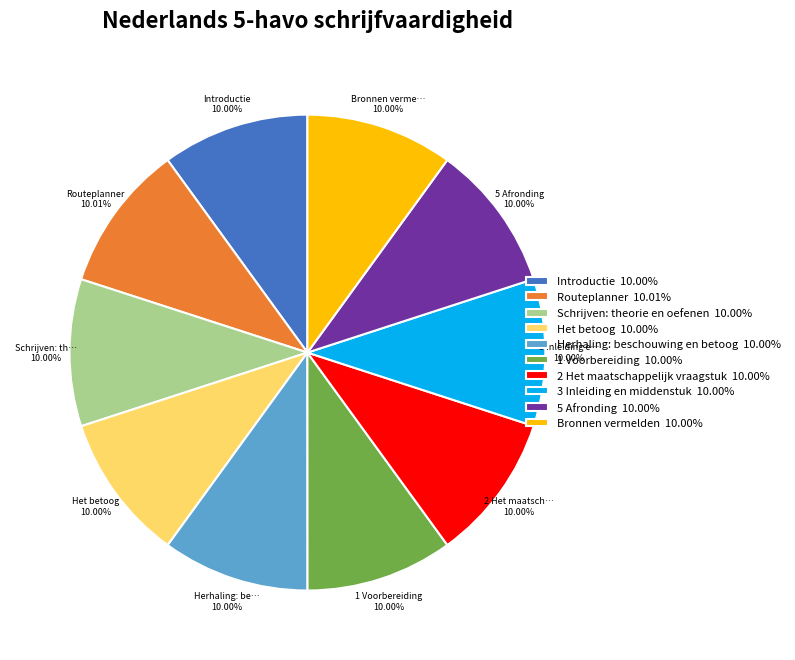

Is the sum of Routeplanner 10.01% and 2 Het maatschappelijk vraagstuk 10.00% greater than half?

No